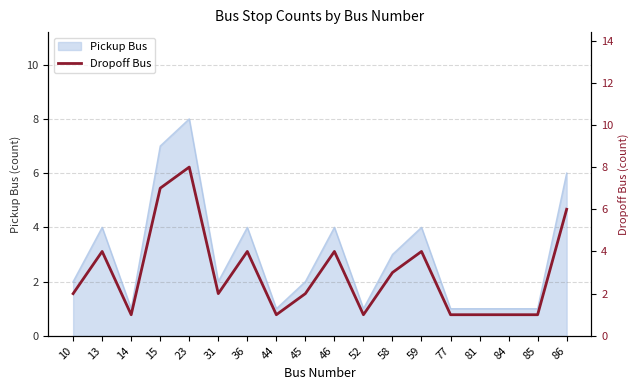

The chart shows a value of 1 at 84. True or false?

True